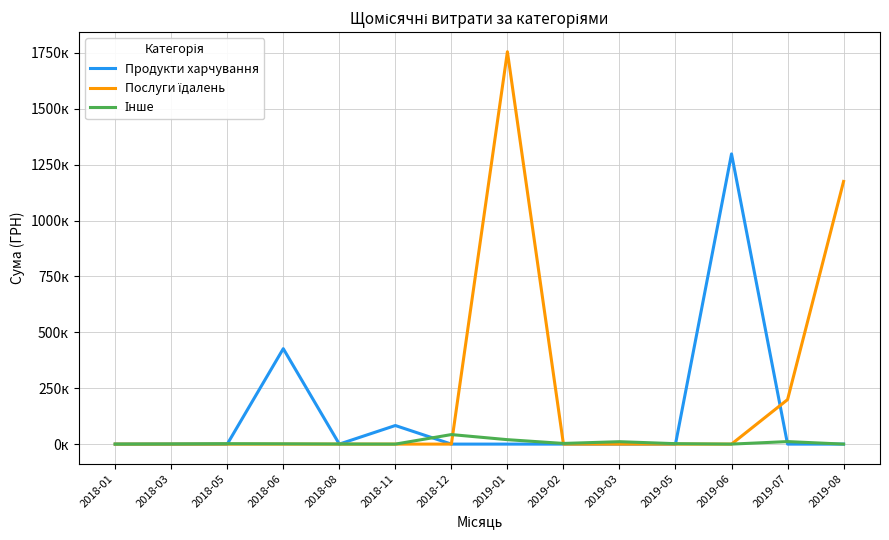

Does the chart display data point markers on the line(s)?

No